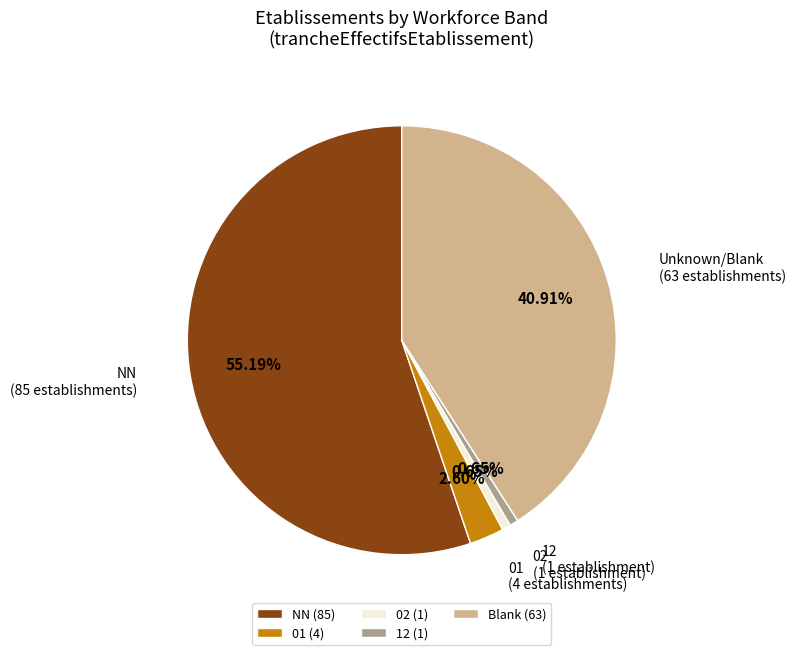

Which category accounts for the majority?

NN (85)